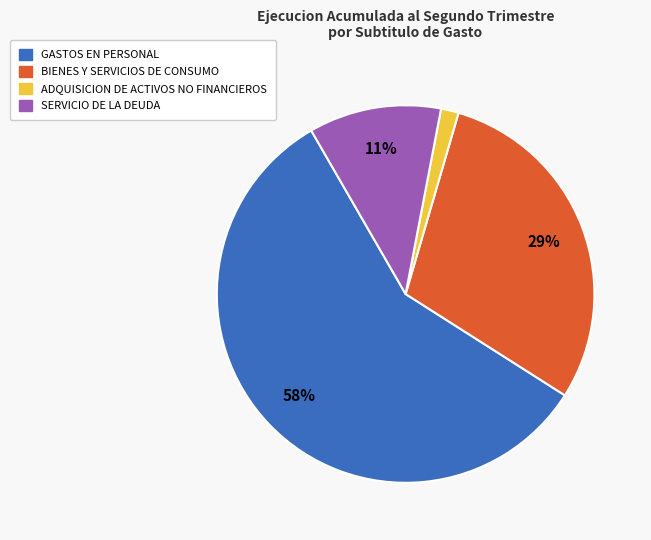

Is there any slice that represents more than half of the pie?

Yes